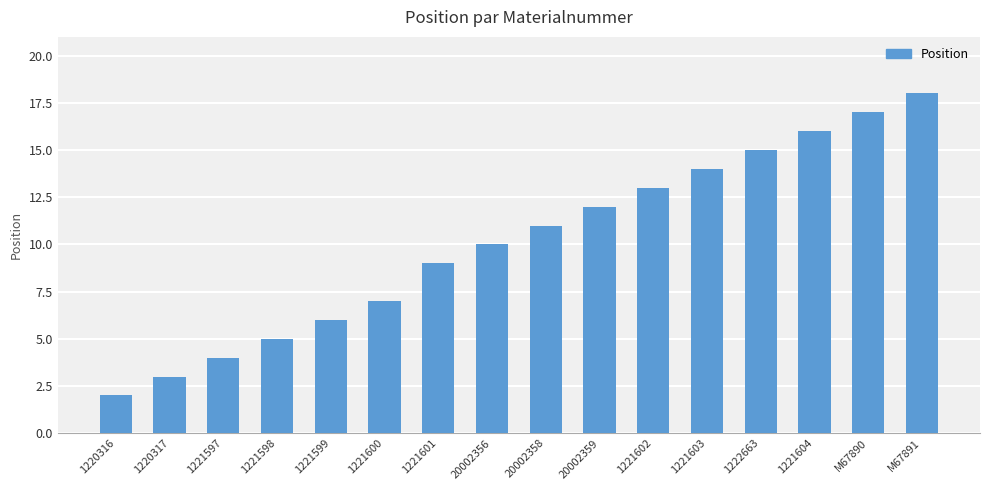

At which label is the value closest to 10?

20002356